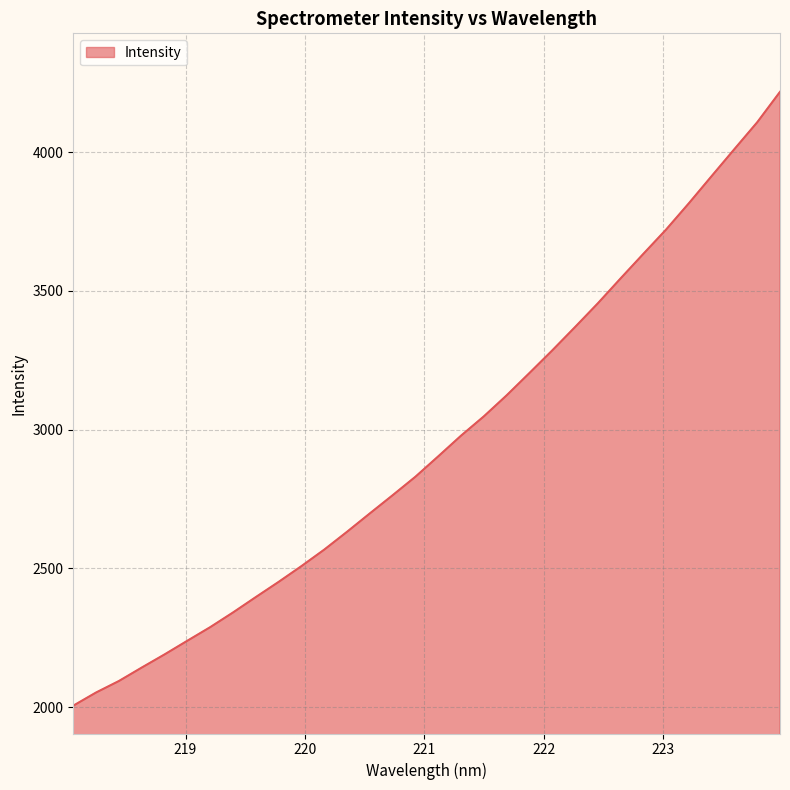

What is the difference between the maximum and minimum values?

2211.4